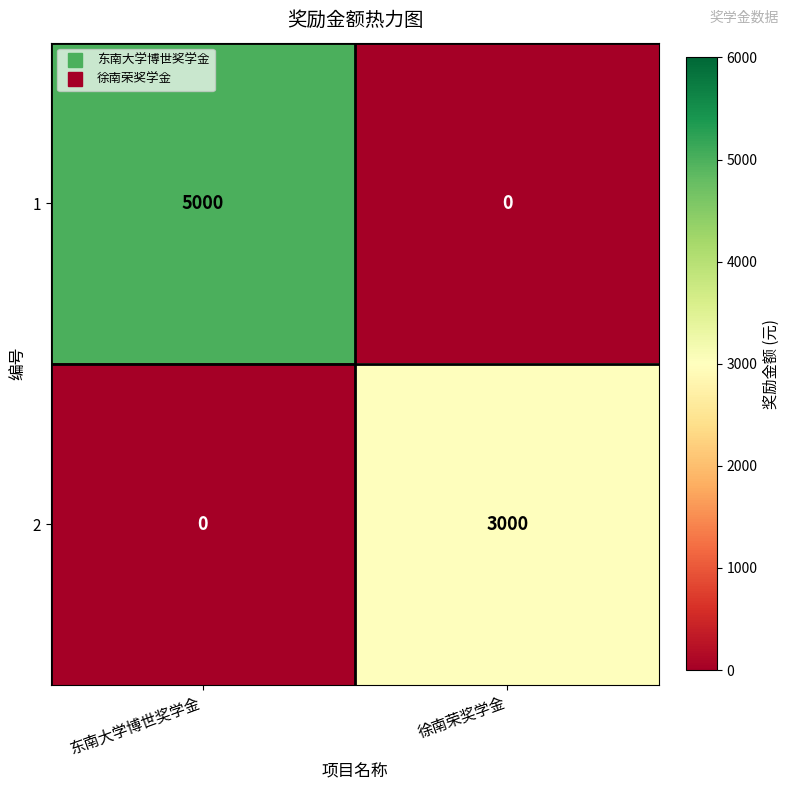

How many categories are shown in the chart?

2